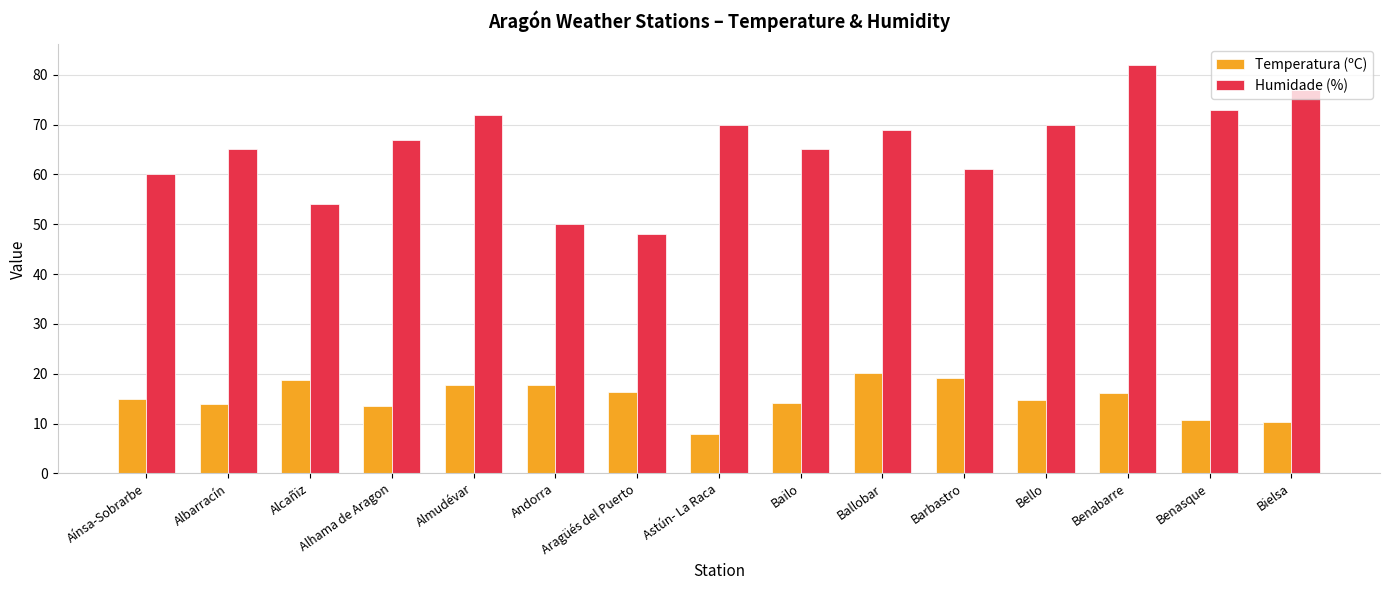

Are the bars grouped side by side (vs. stacked)?

Yes